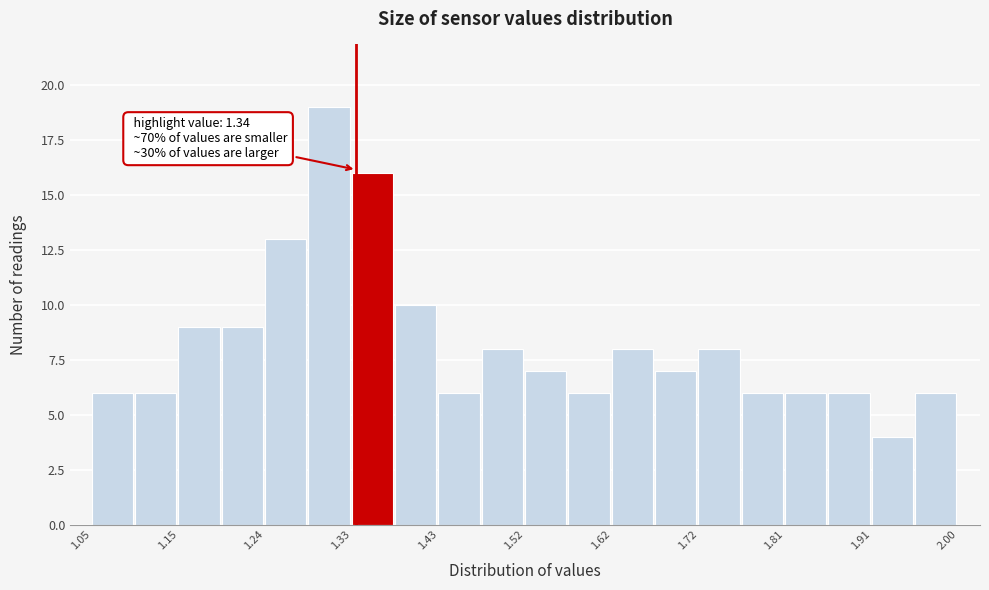

Over which range of the x-axis is the bar tallest?

1.29 to 1.34